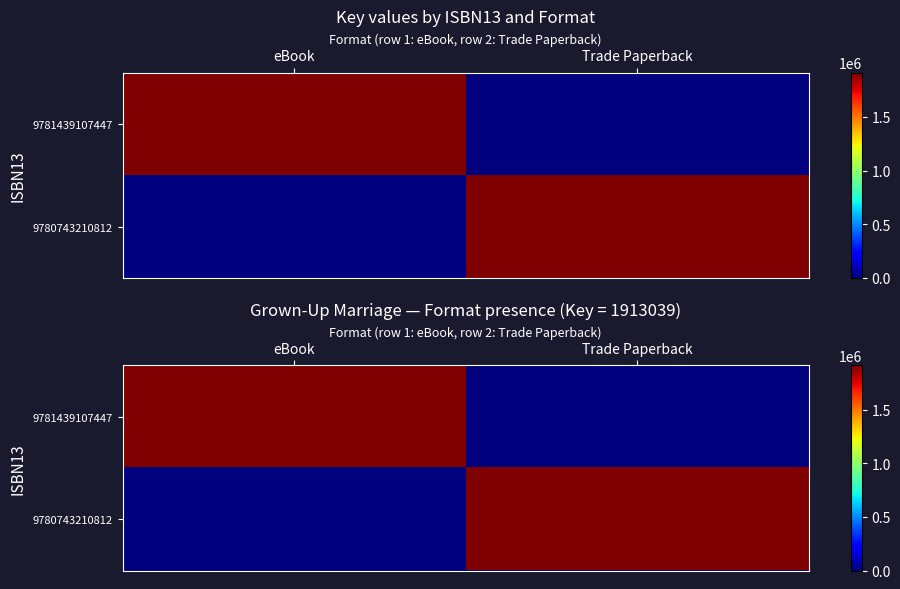

At which label is 9780743210812 closest to 956519?

eBook